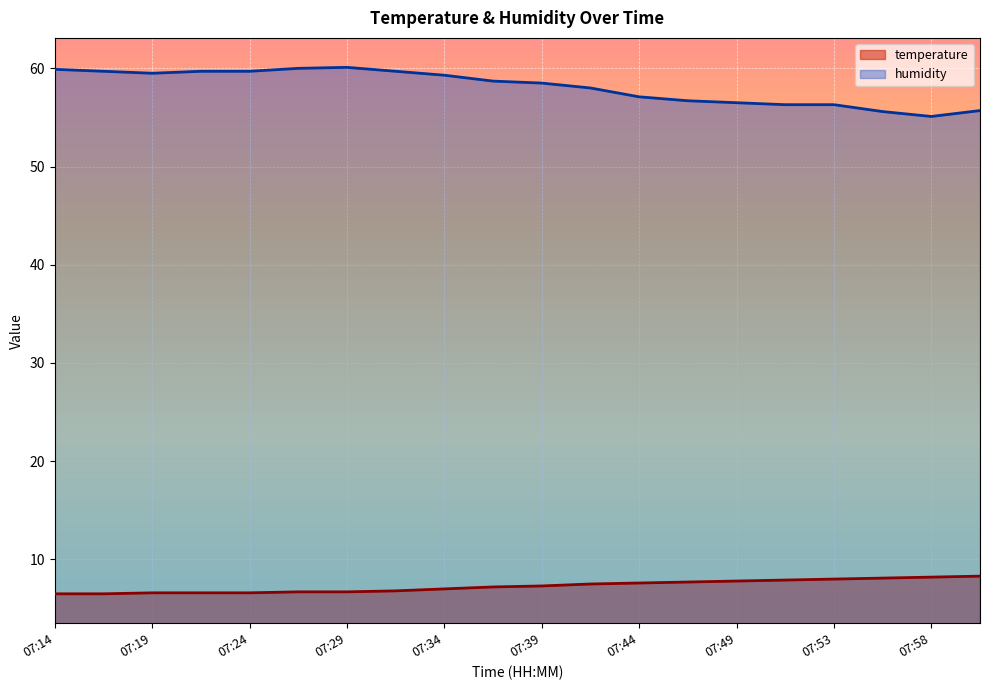

How many lines are shown in the chart?

2